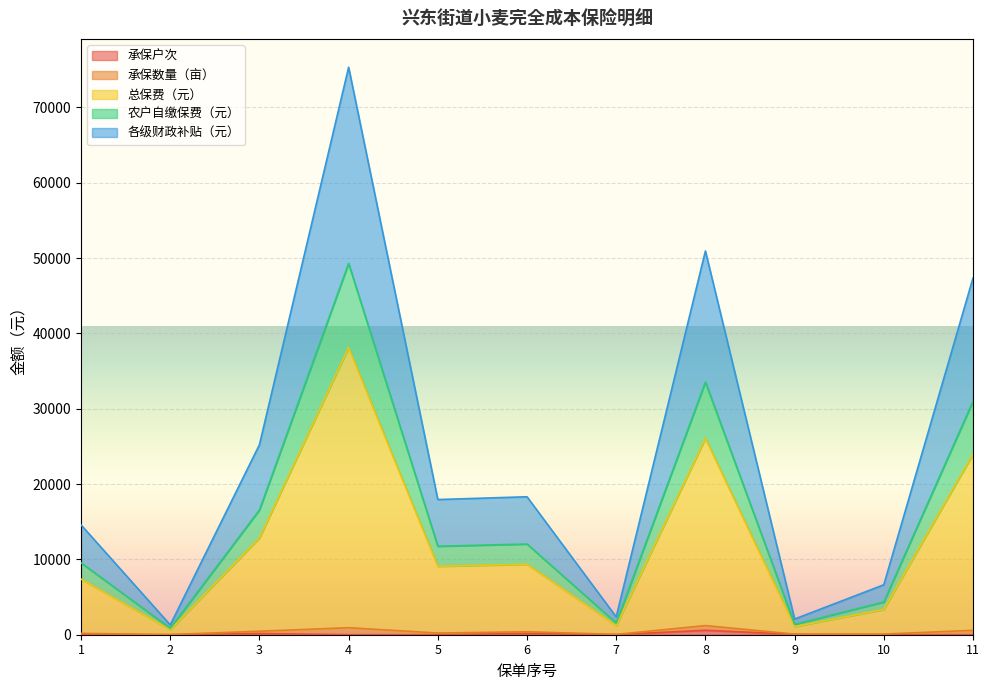

True or false: 承保数量（亩） and 农户自缴保费（元） cross at least once.

False